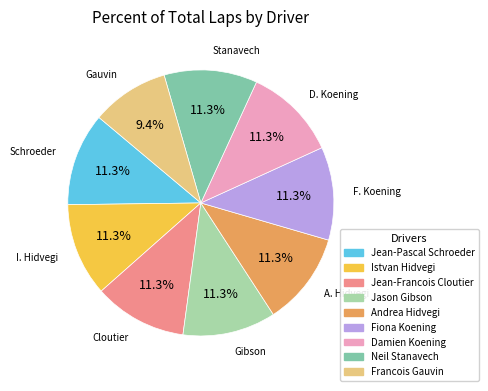

Does Francois Gauvin account for over 50% of the chart?

No